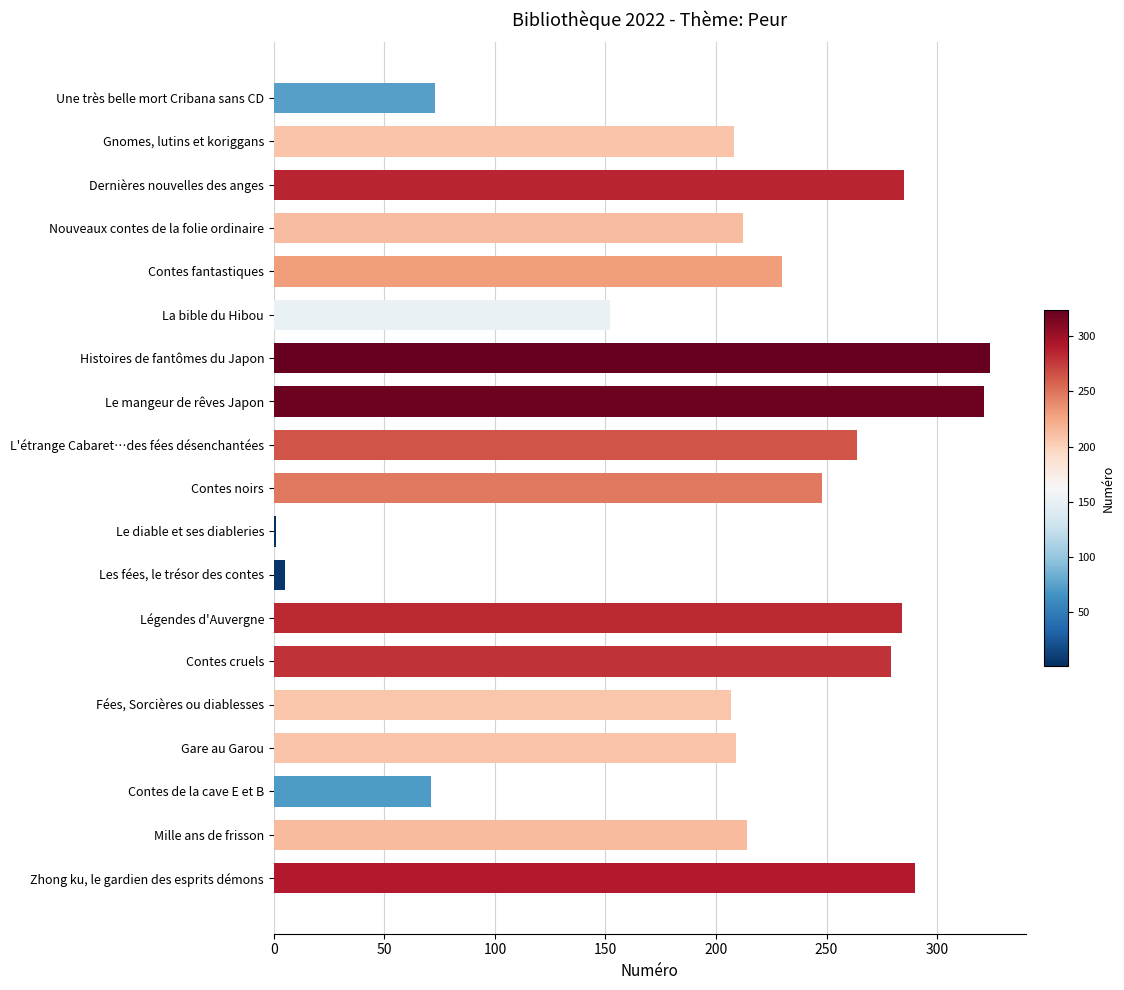

Are the bars grouped side by side (vs. stacked)?

No